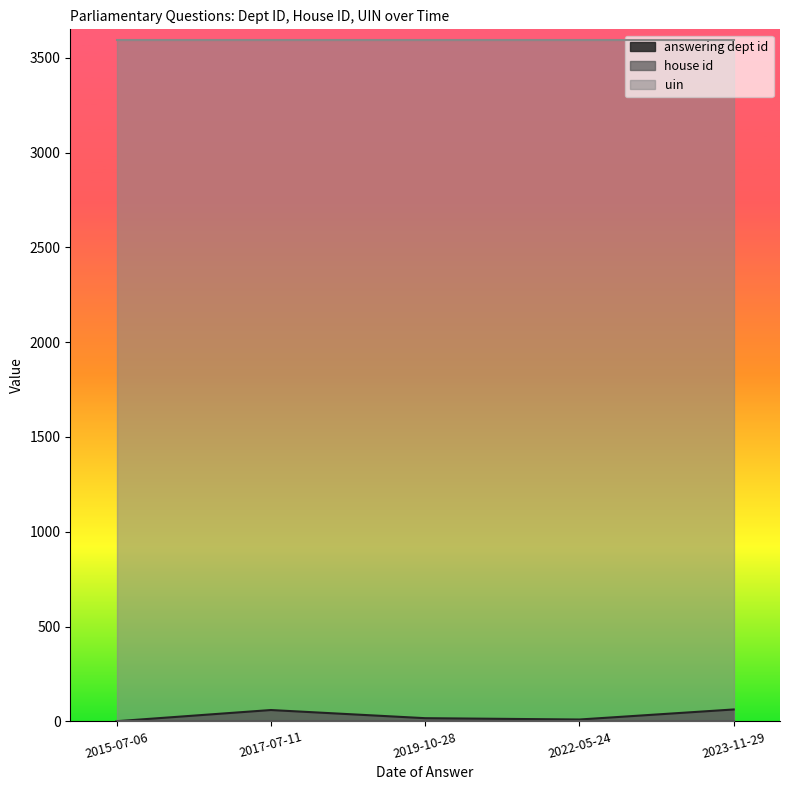

True or false: house id has more than 0 points higher than both neighbors.

False